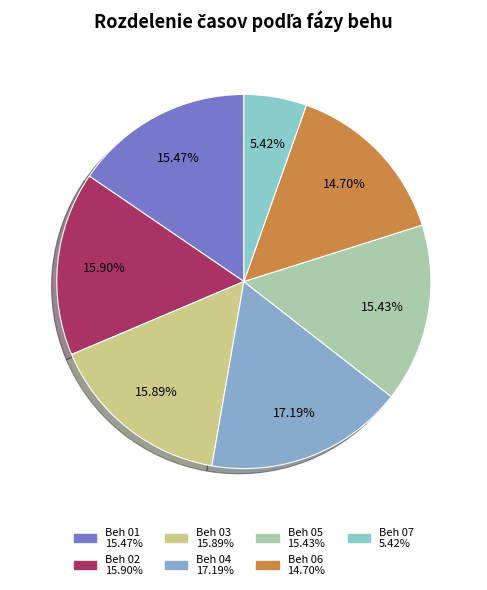

To the nearest percent, what percentage of the pie is Beh 06?

15%